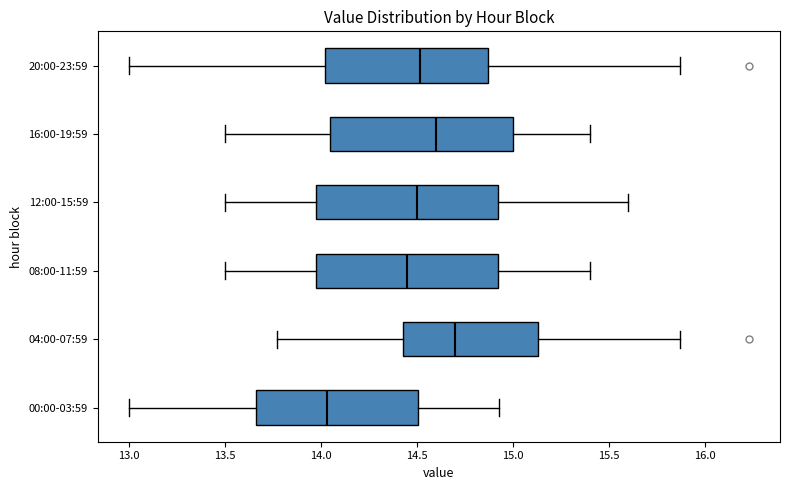

Where does the median line of the box for 20:00-23:59 sit on the x-axis? The values are not printed on the chart, so give them approximately, as read against the axis.

14.50